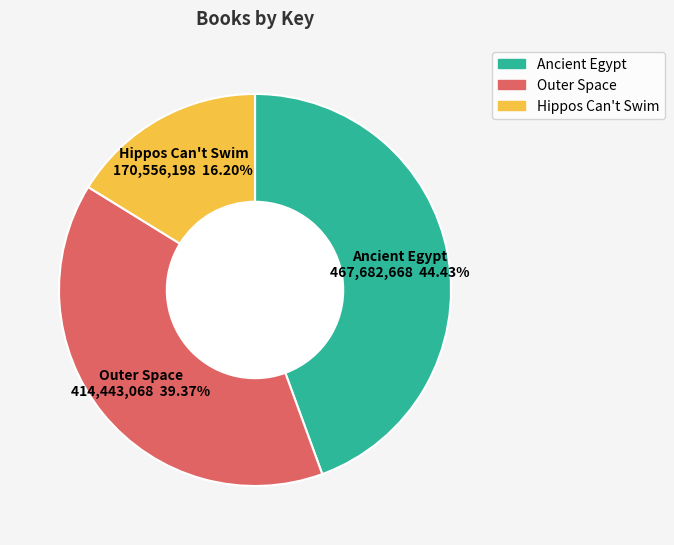

Count the number of slices in the pie.

3